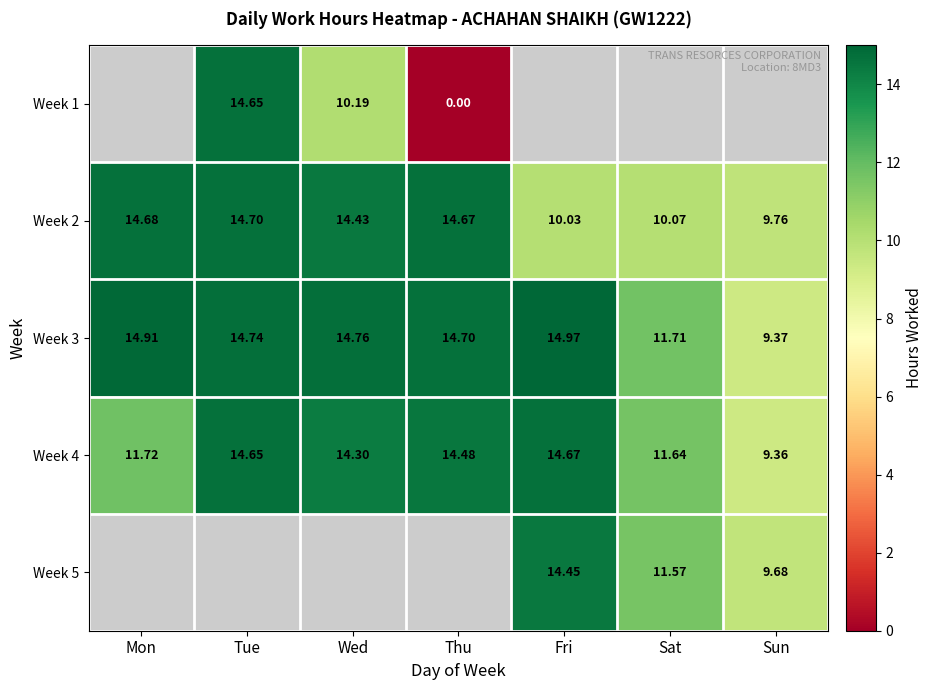

Rank the categories by Week 4 value from lowest to highest.

Sun, Sat, Mon, Wed, Thu, Tue, Fri